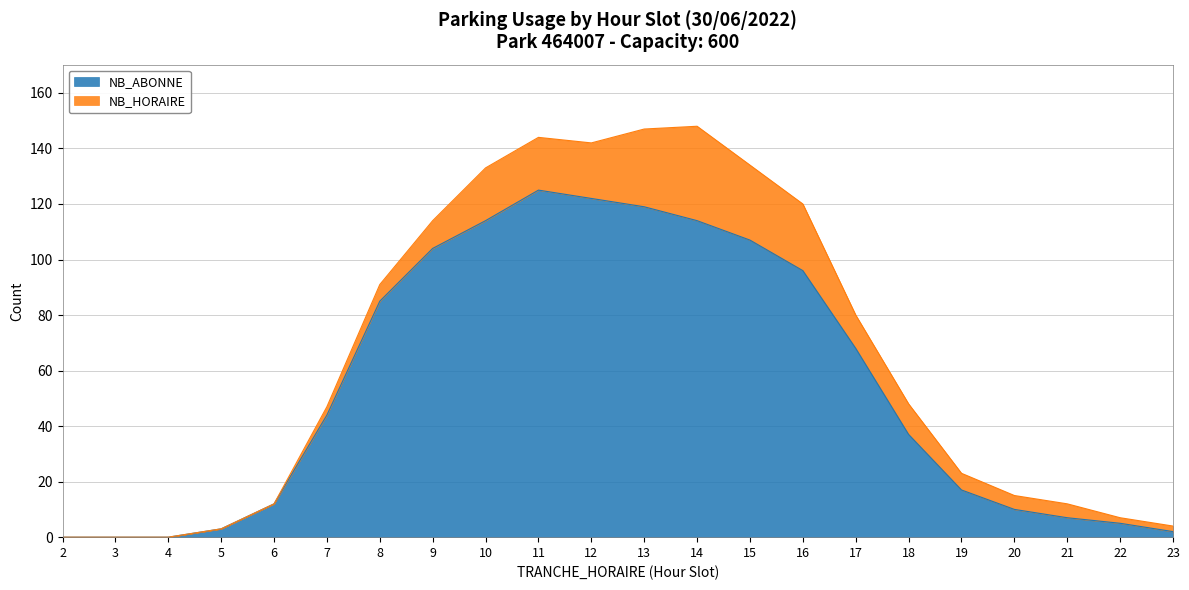

How many values are below 44?

11